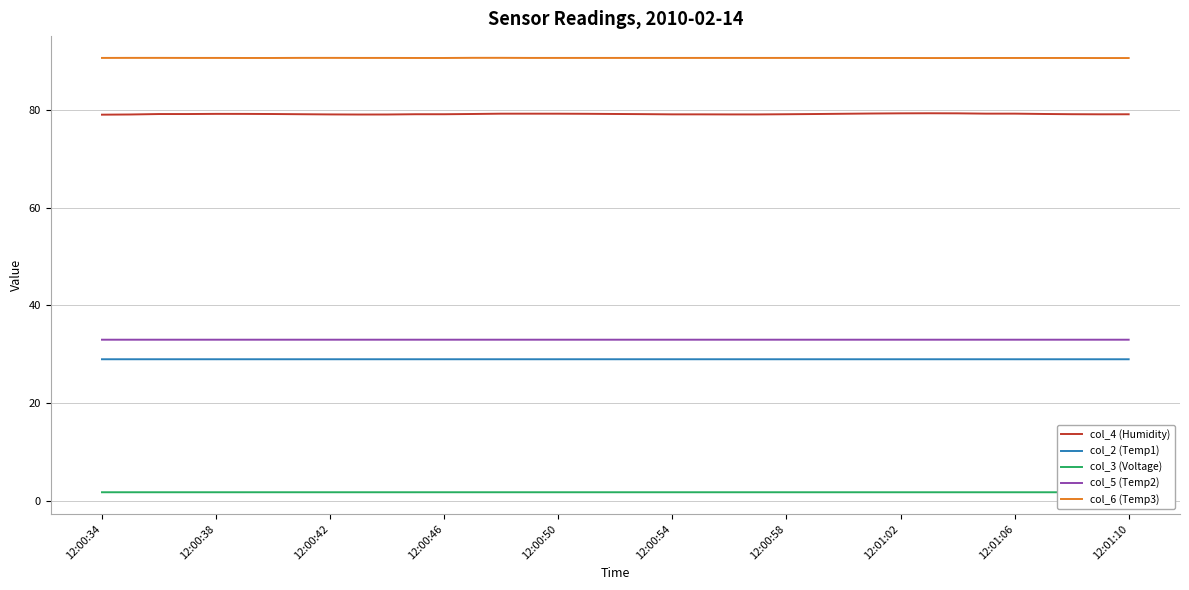

True or false: col_2 (Temp1) and col_6 (Temp3) intersect in this chart.

False